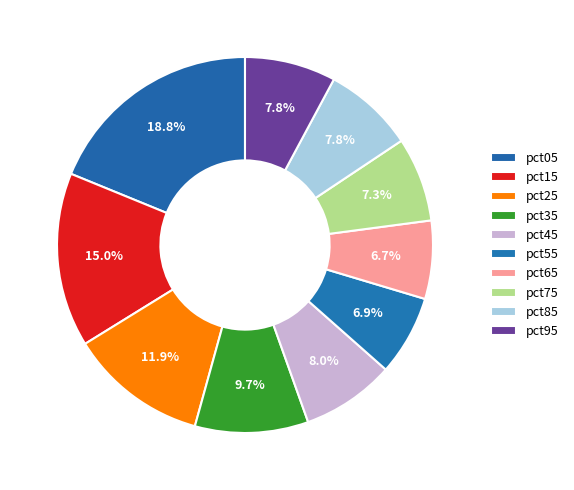

True or false: pct65 accounts for 21% of the total.

False